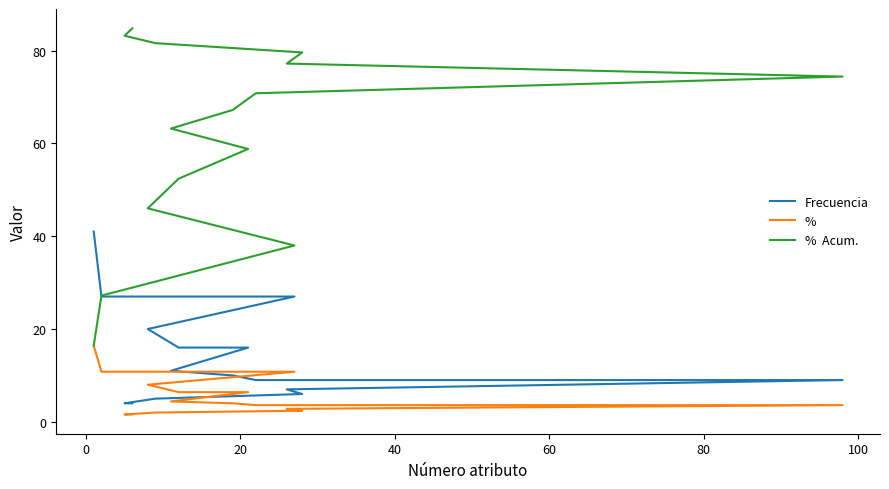

List the series in order of their peak value, highest first.

%  Acum., Frecuencia, %